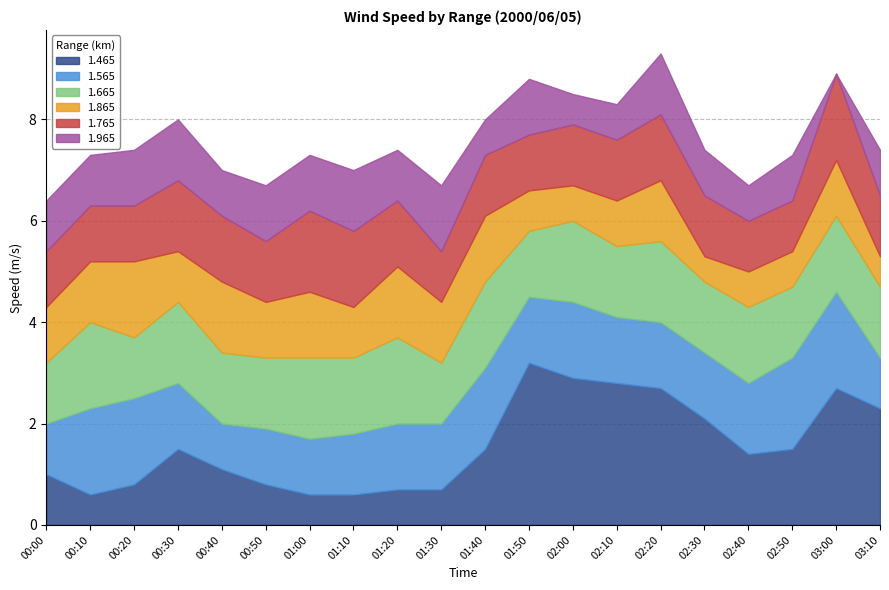

At which label does 1.465 reach its peak?

01:50